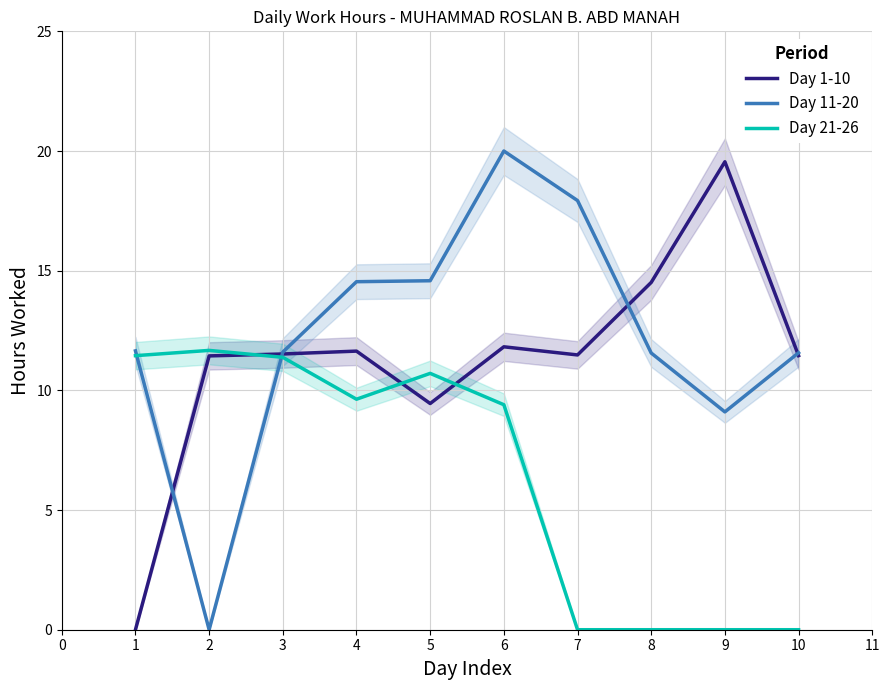

Where is Day 11-20 nearest to the value 10?

9